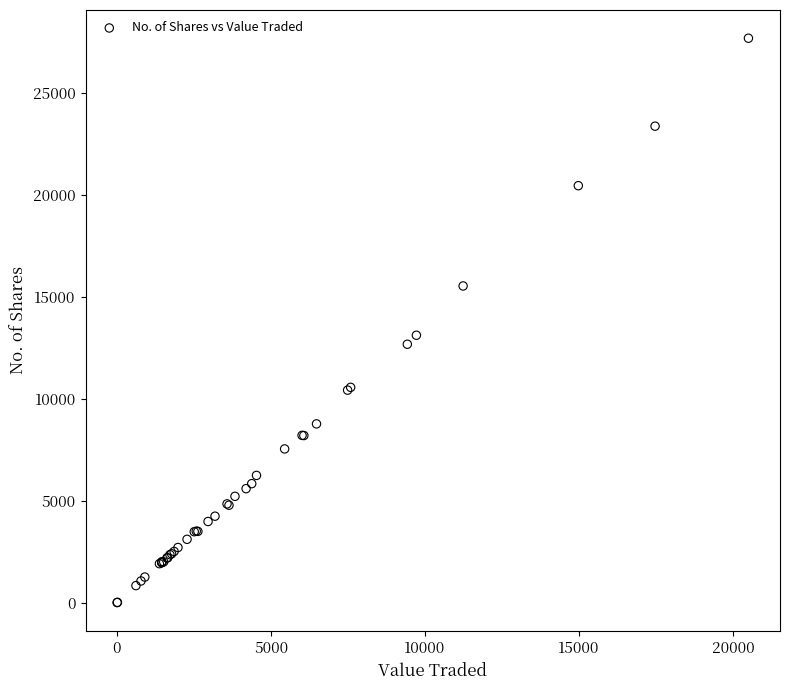

What Y value in the scatter plot is closest to 13847?

13120